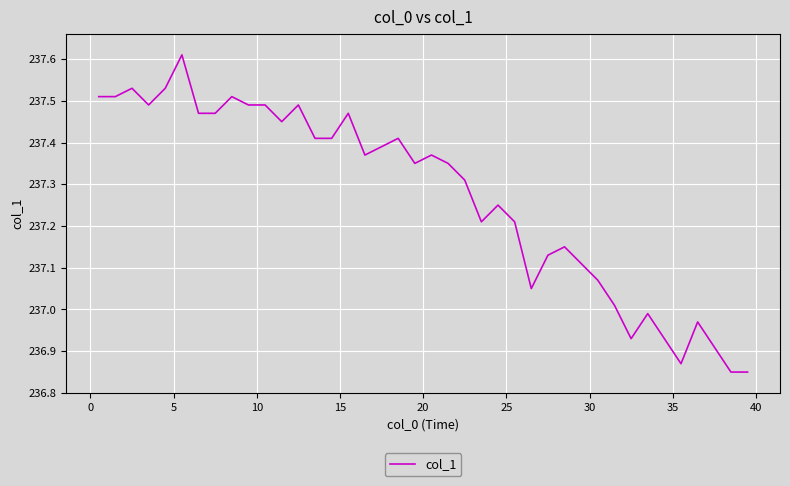

What is the difference between the maximum and minimum values?

0.8